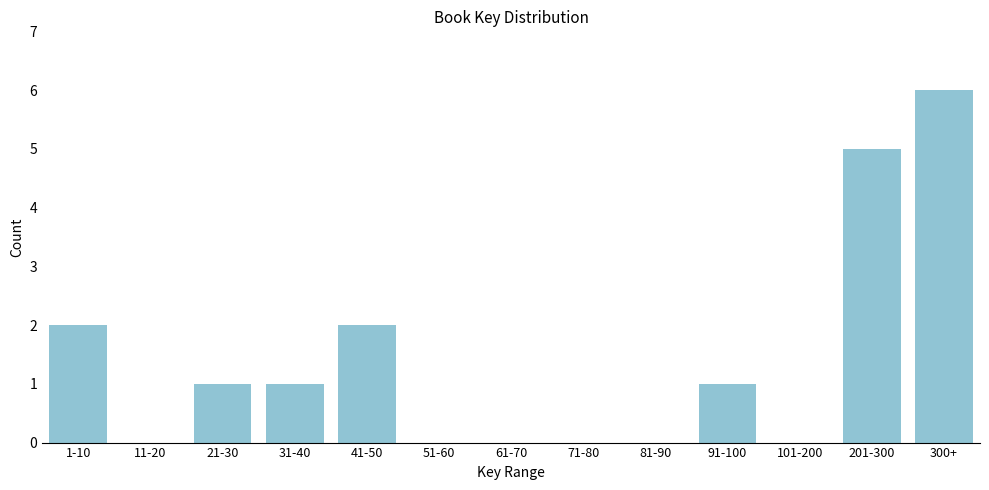

Reading right to left, what are all the values shown in this chart?

300+=6	201-300=5	101-200=0	91-100=1	81-90=0	71-80=0	61-70=0	51-60=0	41-50=2	31-40=1	21-30=1	11-20=0	1-10=2